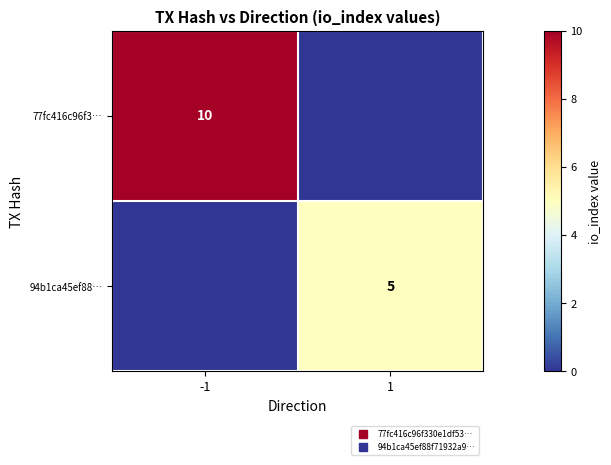

Which has a higher value, -1 or 1?

-1